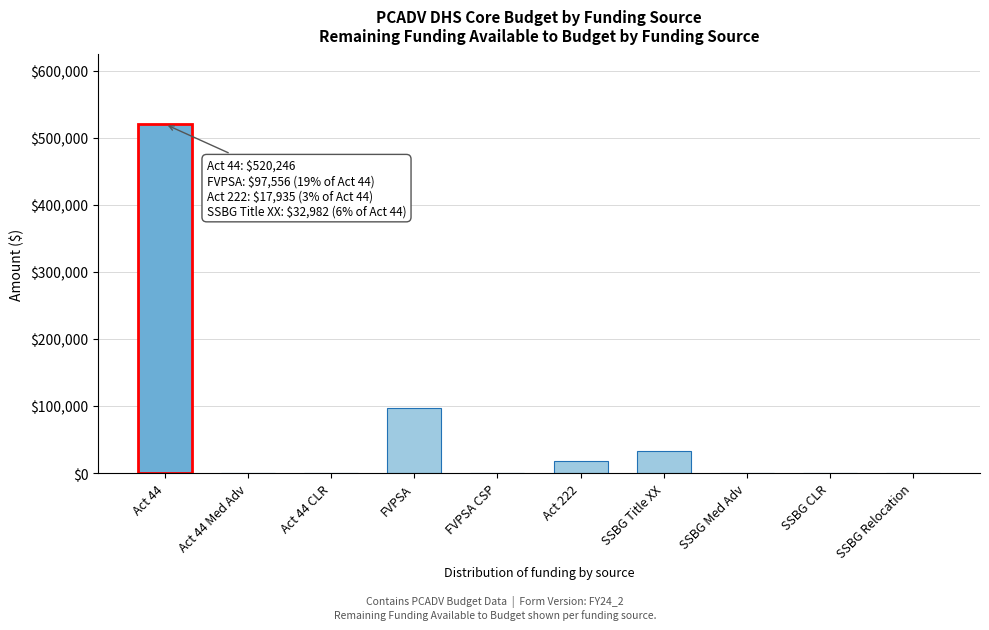

Reading right to left, what are all the values shown in this chart?

SSBG Relocation=0	SSBG CLR=0	SSBG Med Adv=0	SSBG Title XX=32982	Act 222=17935	FVPSA CSP=0	FVPSA=97556	Act 44 CLR=0	Act 44 Med Adv=0	Act 44=520246